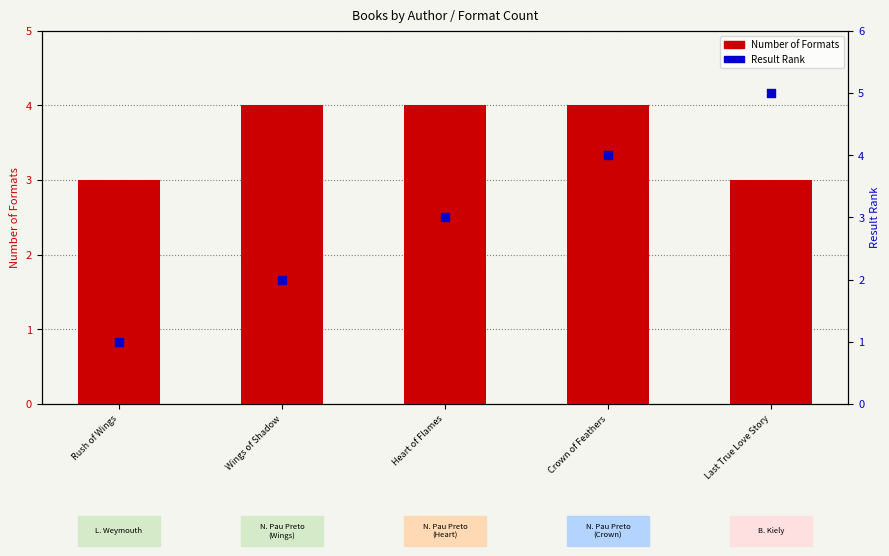

What is the total value across all series at Crown of Feathers?

8